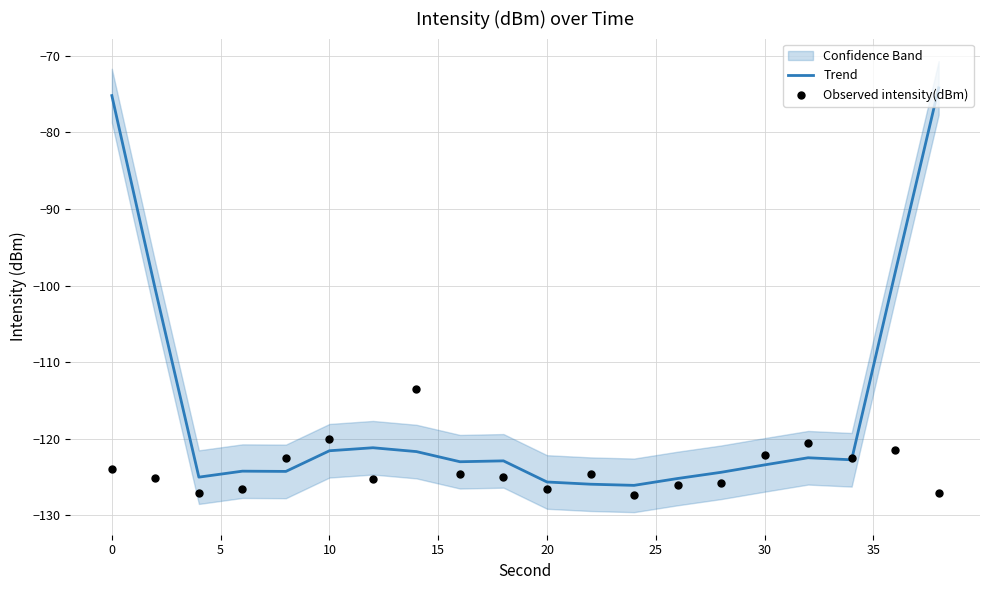

Which series reaches the maximum Y coordinate?

Trend